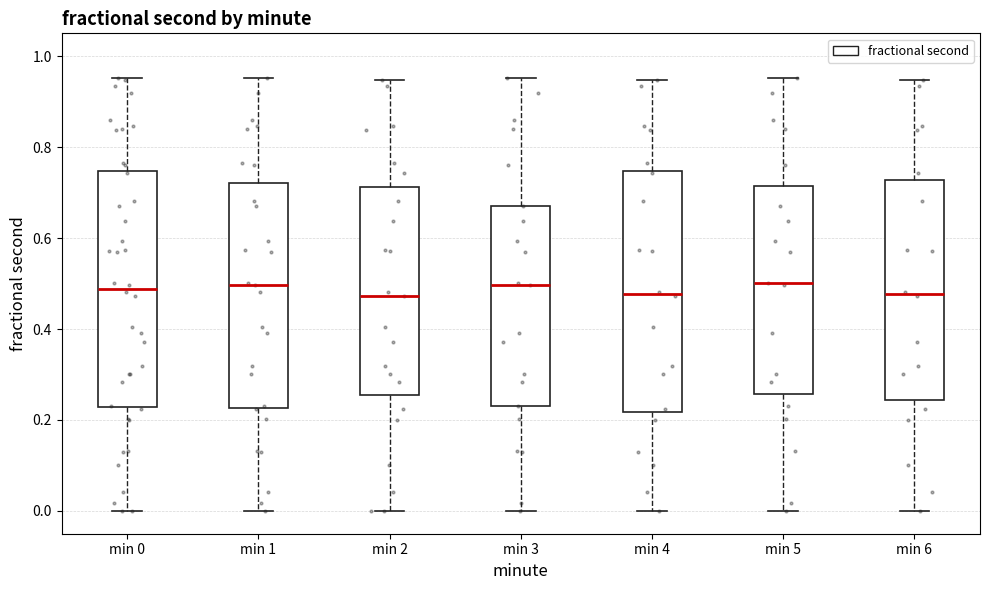

Where does the lower whisker of the box for min 5 end on the y-axis? The values are not printed on the chart, so give them approximately, as read against the axis.

0.00